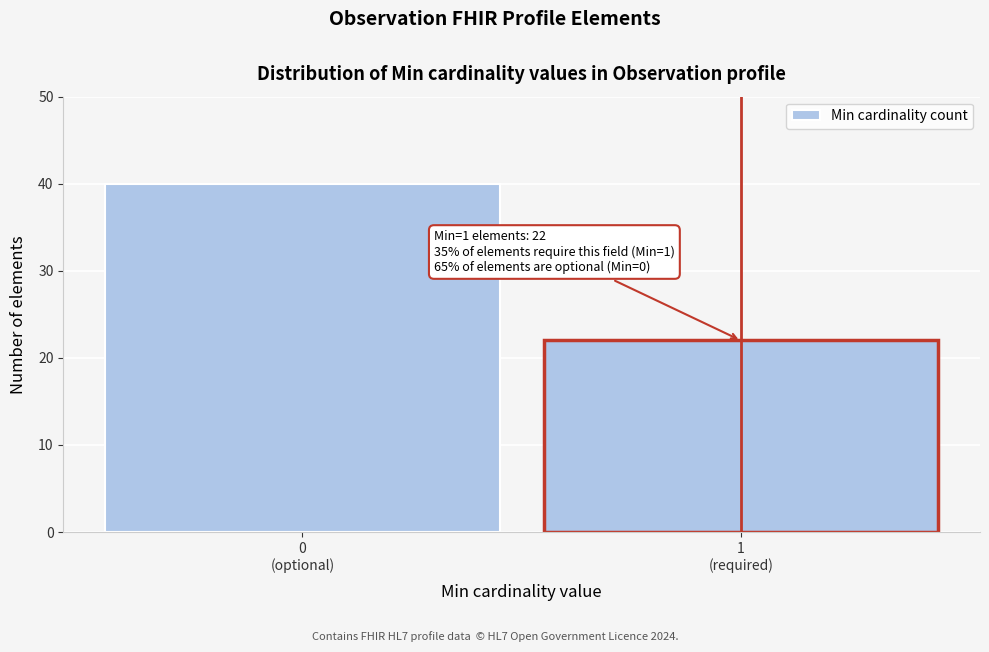

Reading left to right, list all the values displayed in this chart.

40	22